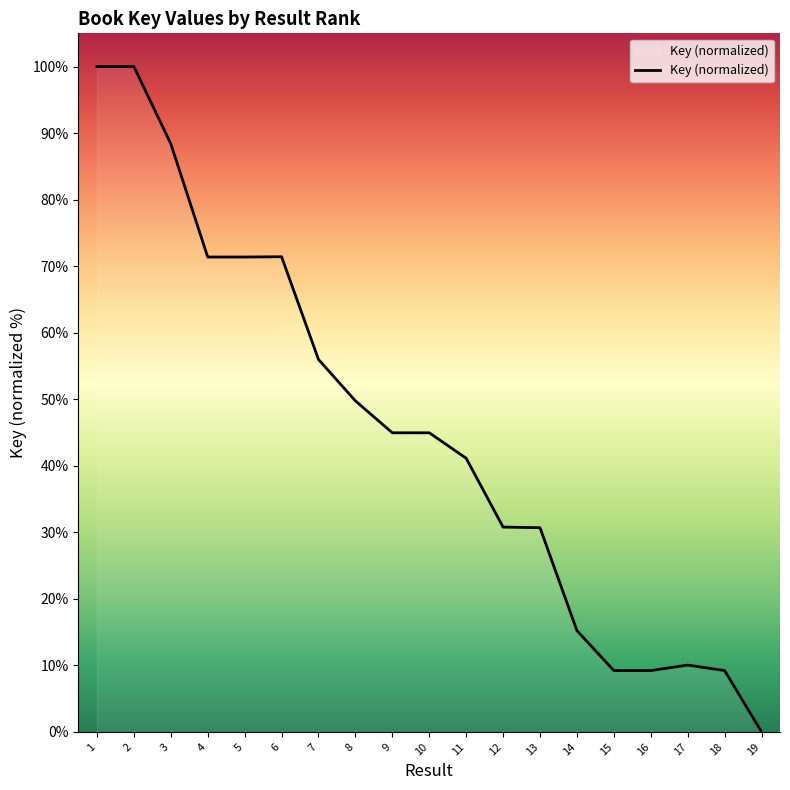

The chart shows a value of 10.0 at 17. True or false?

True